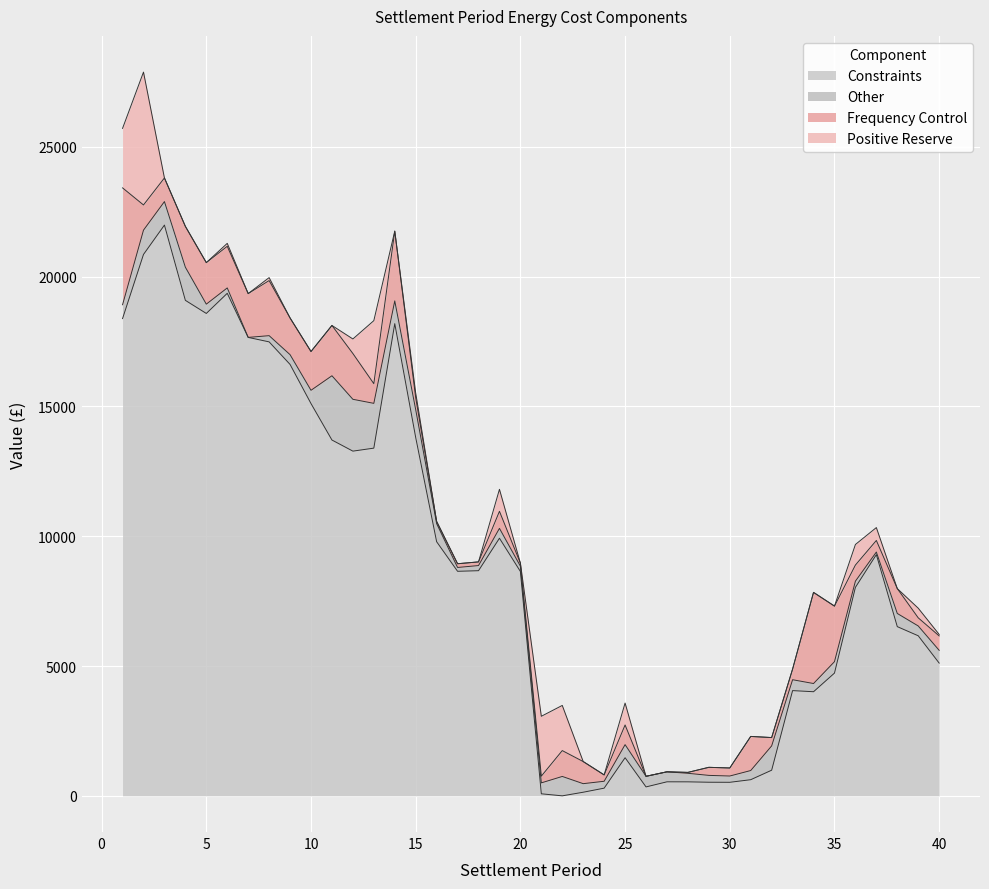

How many data points in Frequency Control are above 758?

20